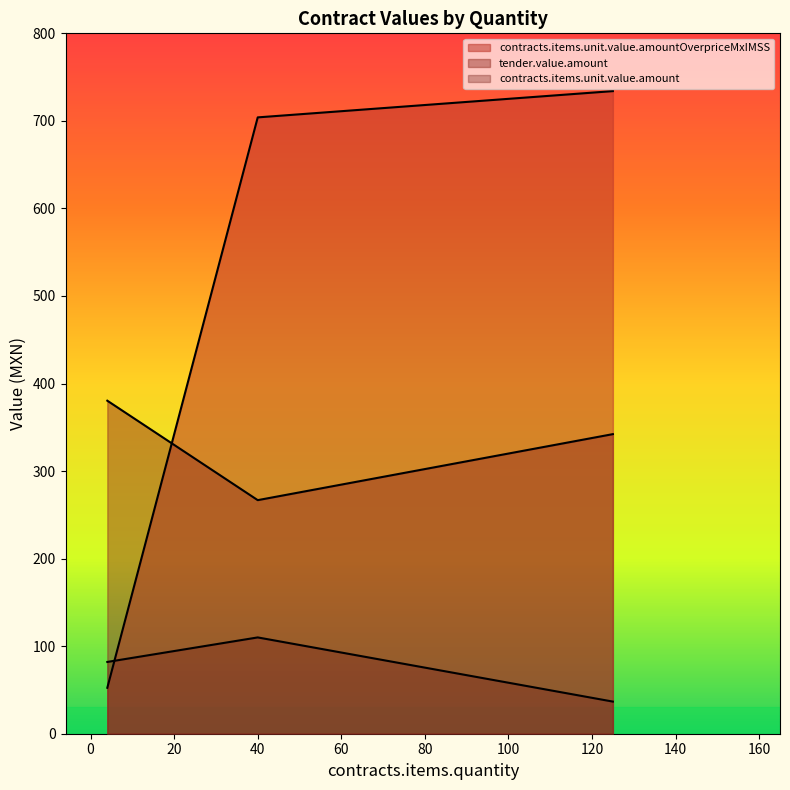

What is the total value across all series at 40?

1080.8